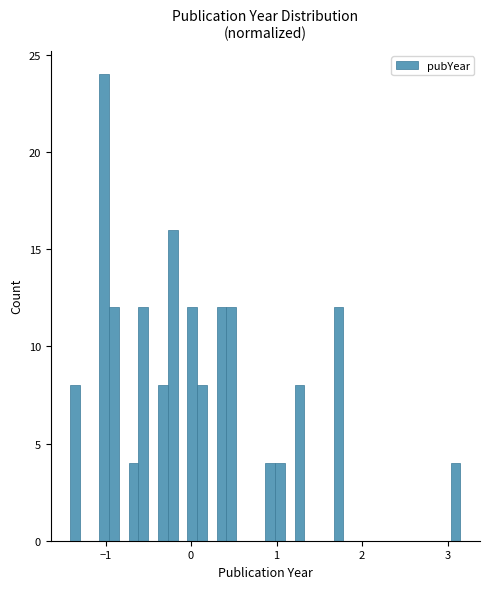

Around what value on the x-axis is the tallest bar? Give the approximate position of its centre, as read against the axis.

-1.0